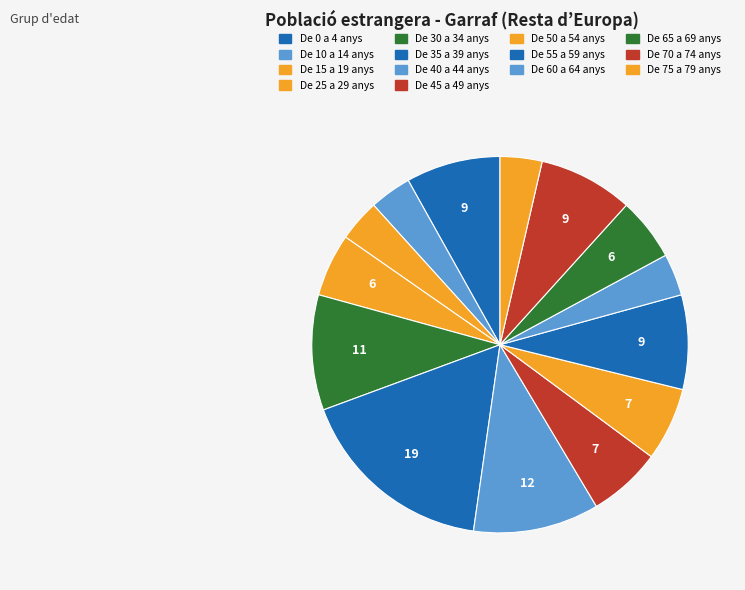

How many slices are in this pie chart?

14